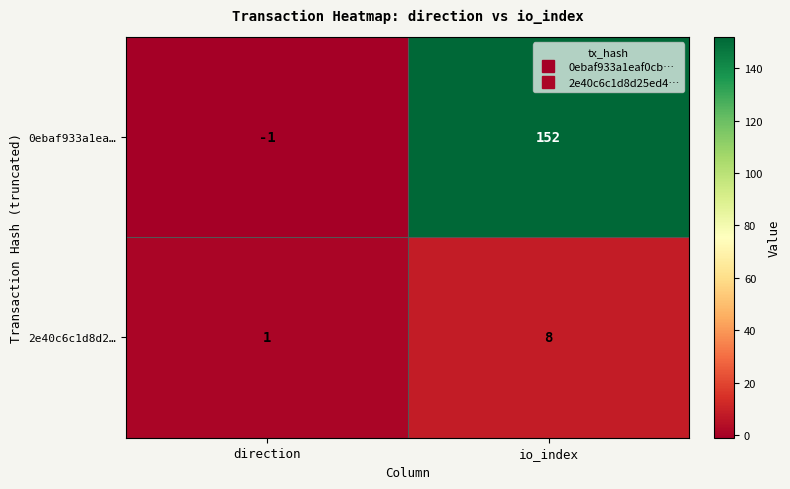

At which label is 0ebaf933a1ea… closest to 75?

direction